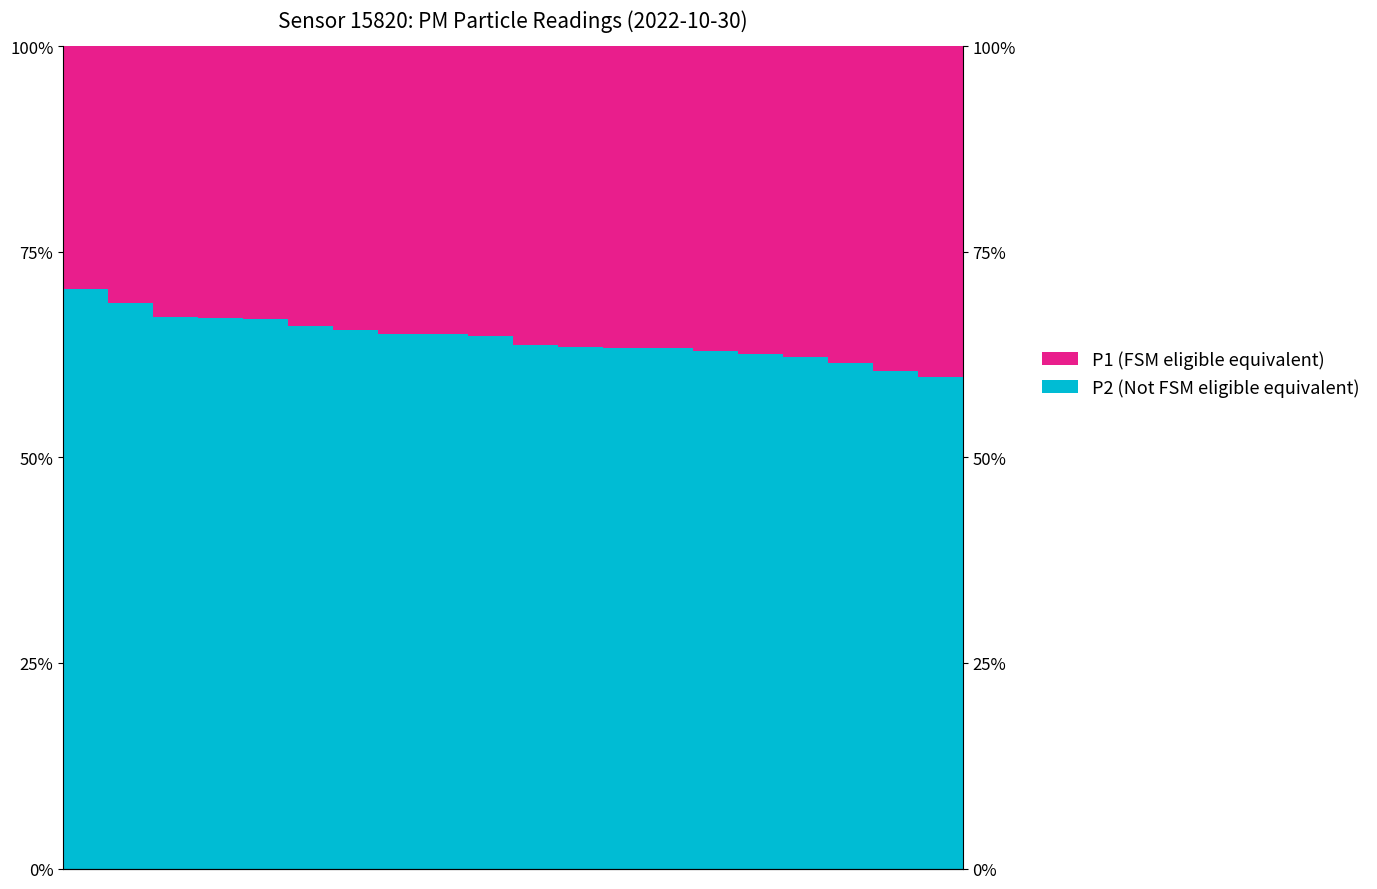

How many data points in P1 (FSM eligible equivalent) are less than 36?

10